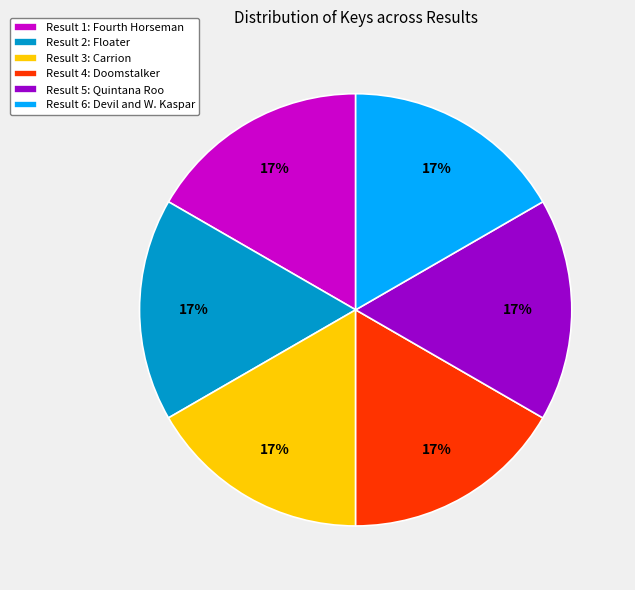

To the nearest percent, what portion does Result 2: Floater represent?

17%